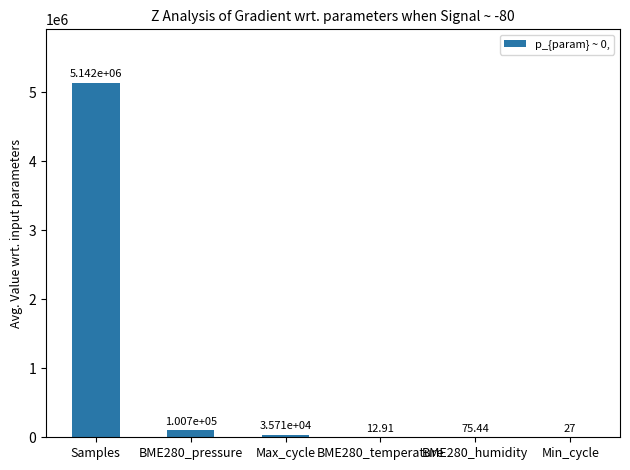

What is the sum of all values?

5278490.8